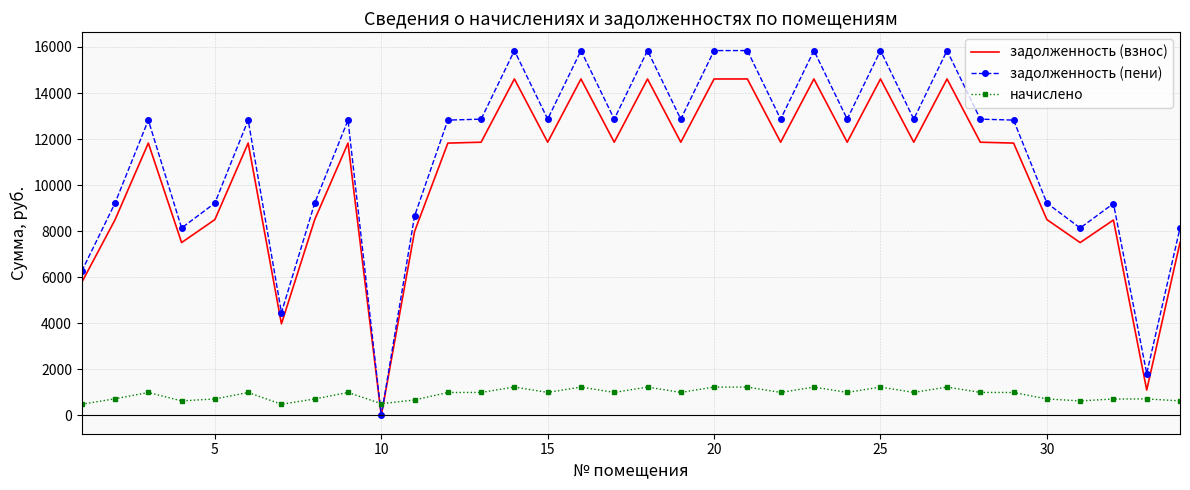

List the series in order of their peak value, highest first.

задолженность (пени), задолженность (взнос), начислено